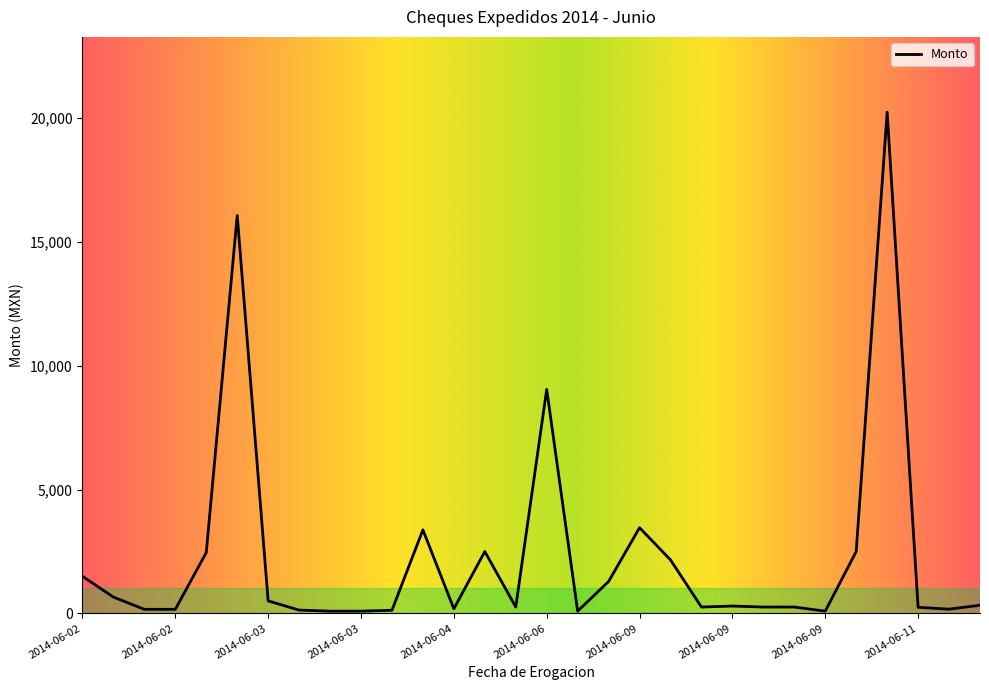

Count the number of data series in this chart.

1